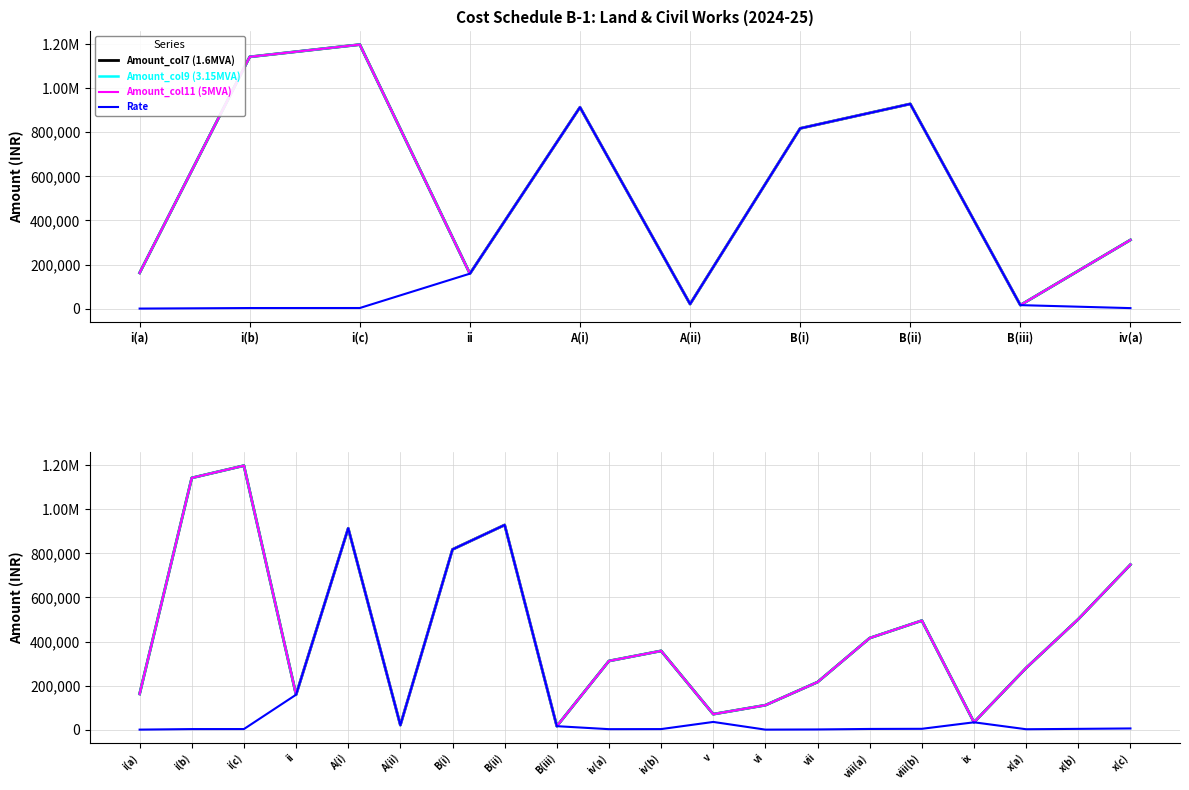

Which series changed the most between vi and vii?

Amount_col7 (1.6MVA)